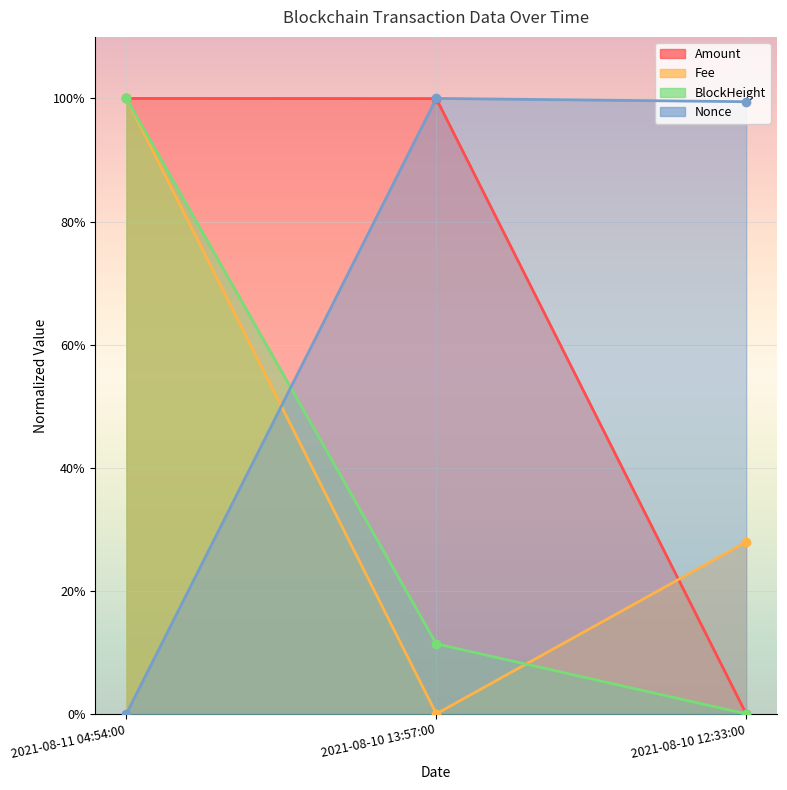

Reading left to right, list all the values displayed in this chart.

Amount: 1.0	1.0	0.0
Fee: 1.0	0.0	0.3
BlockHeight: 1.0	0.1	0.0
Nonce: 0.0	1.0	1.0